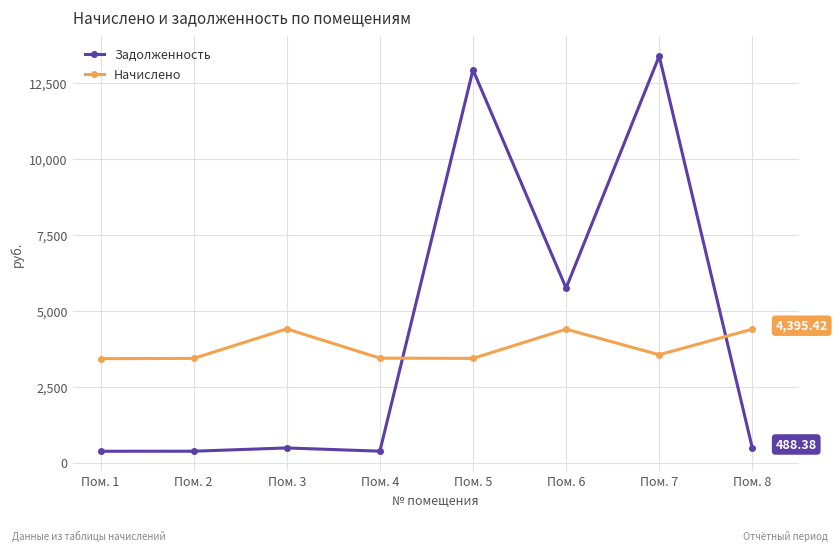

At Пом. 7, list the series in order from smallest to largest.

Начислено, Задолженность